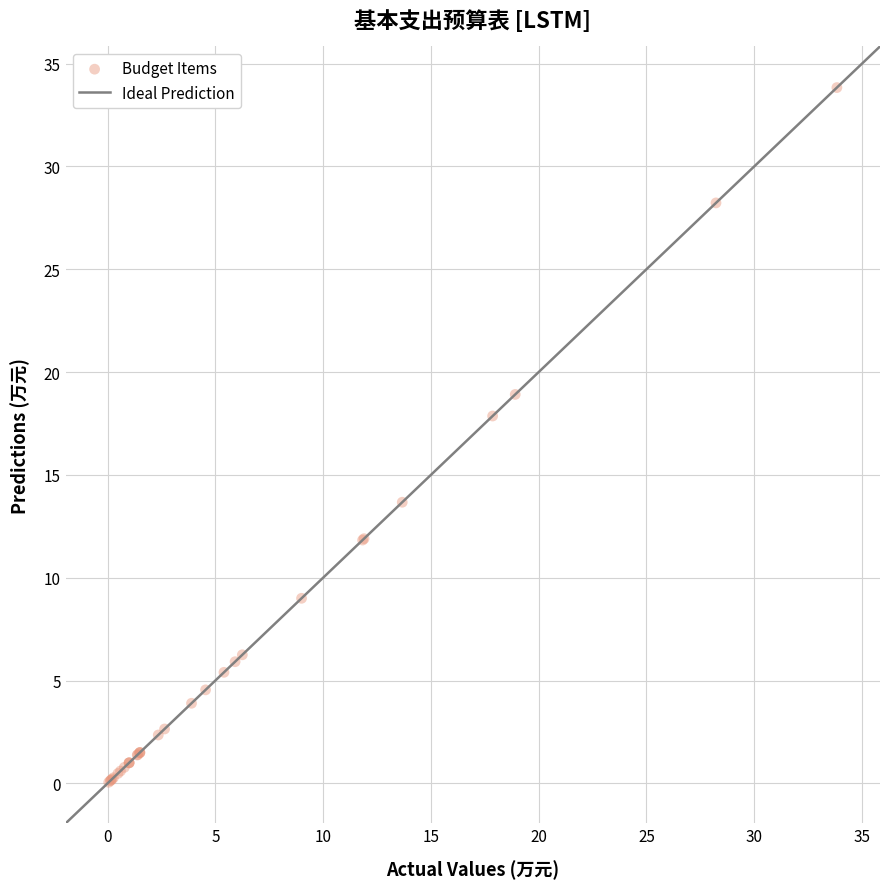

What Y value in the scatter plot is closest to 16?

17.9